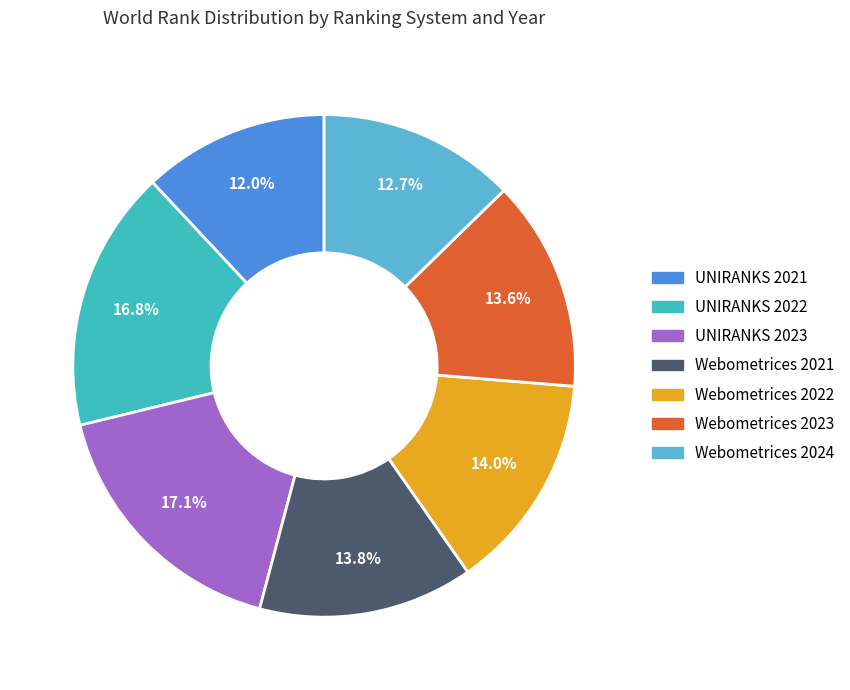

The Webometrices 2023 slice represents 14% of the pie. True or false?

True